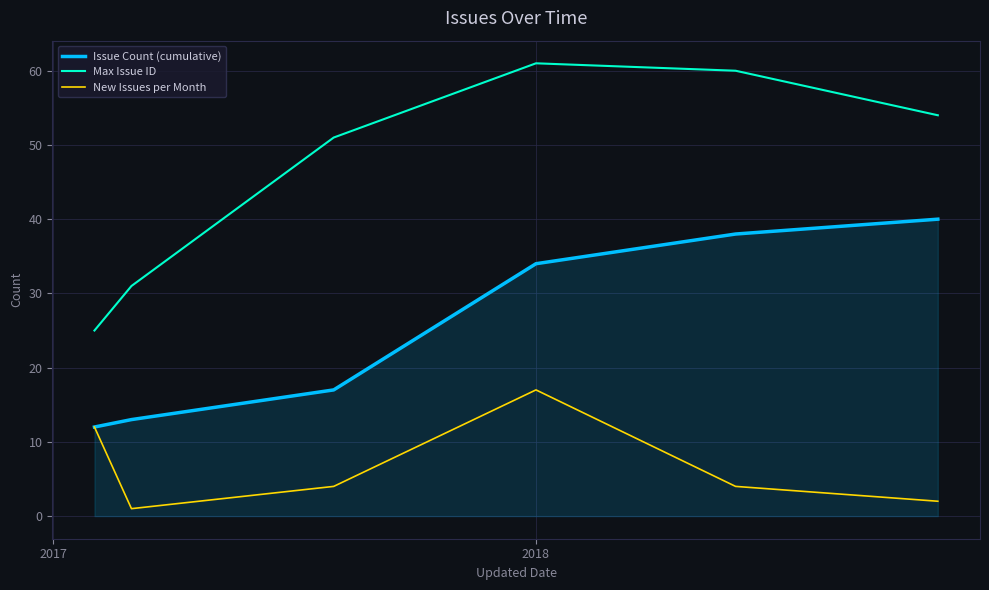

What is the greatest value displayed?

61